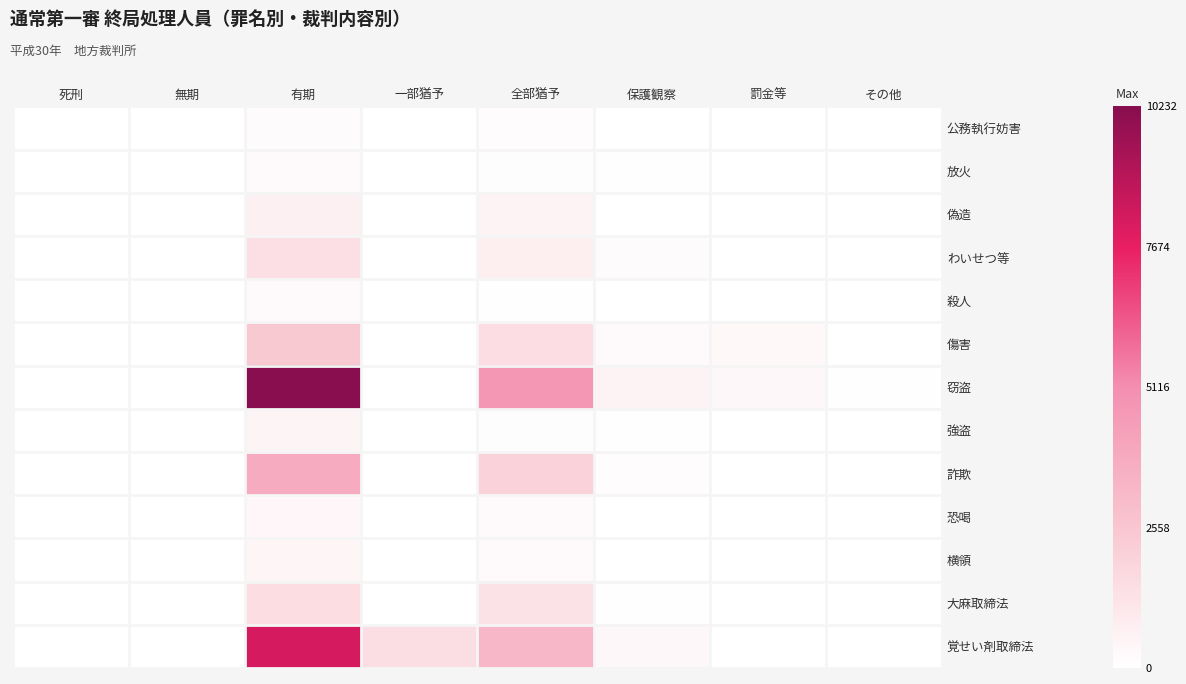

At which category is the sum across all series the highest?

有期